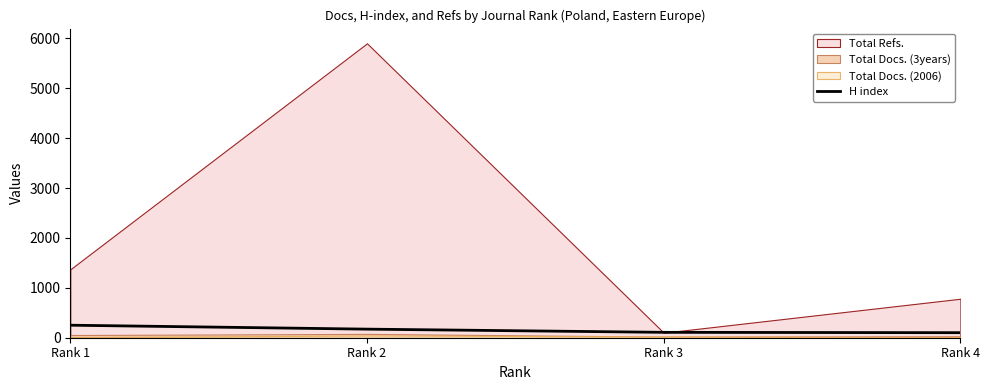

True or false: H index has more than 1 points higher than both neighbors.

False